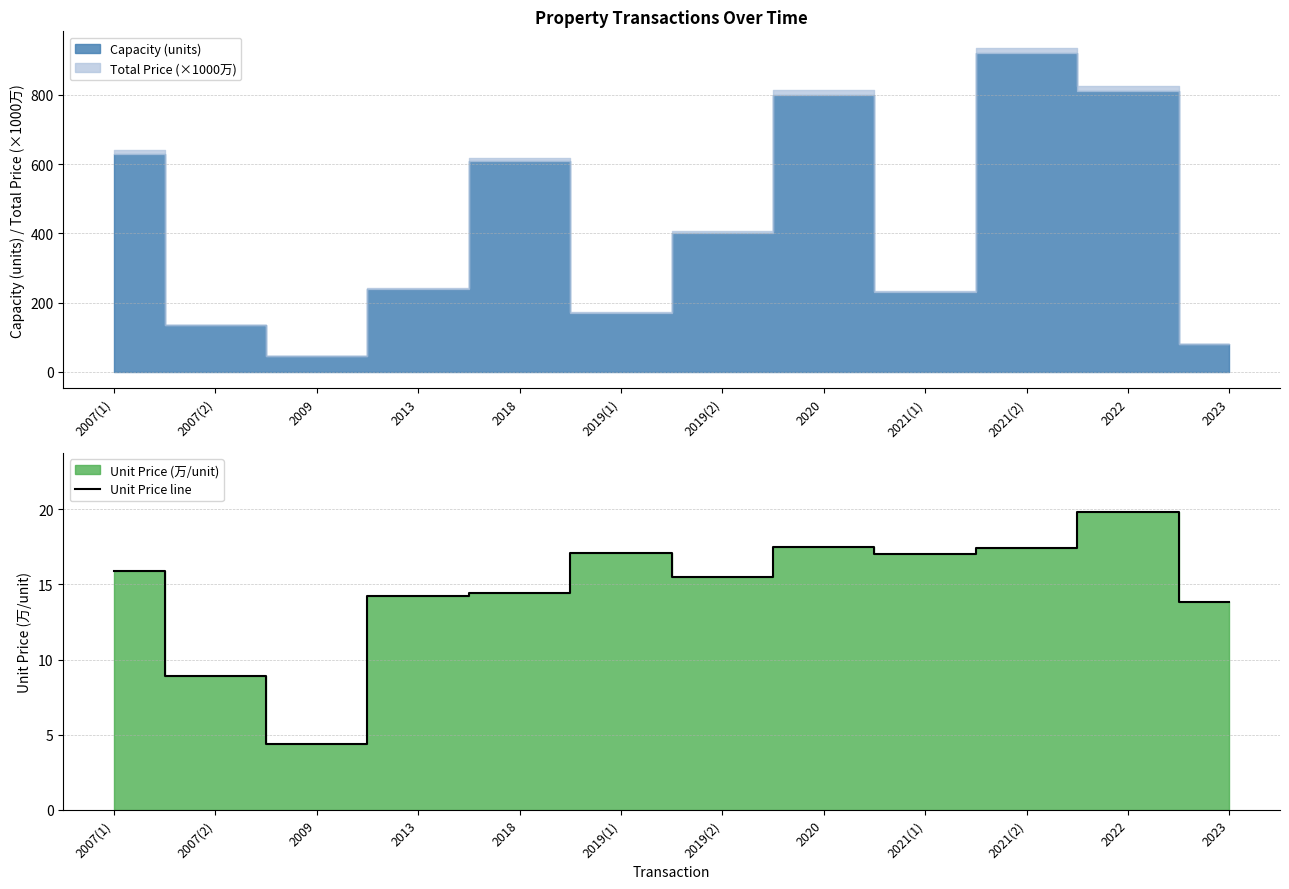

What is the difference between the maximum and minimum values?

15.4